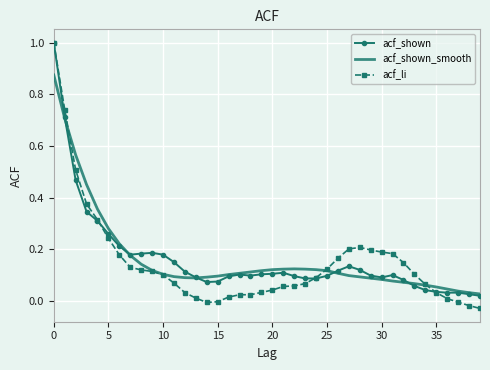

Which series has the largest range (max minus min)?

acf_li